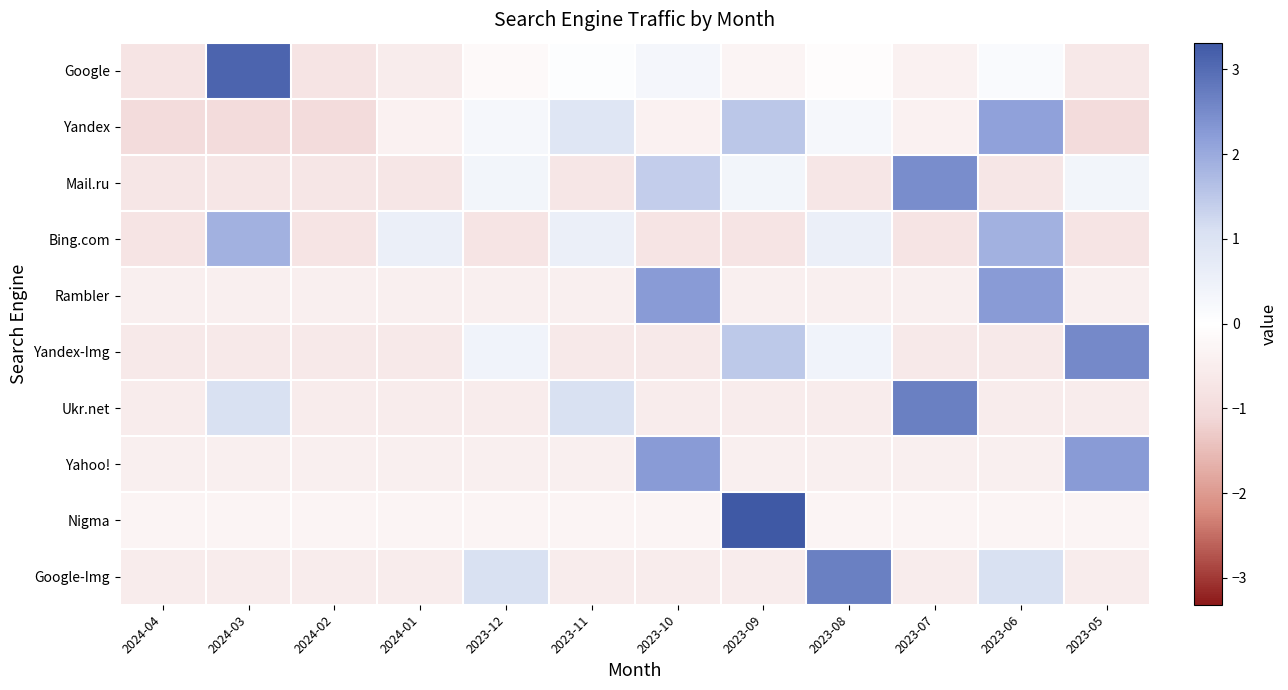

Reading left to right, transcribe all the data shown in this chart.

Google: 2024-04=-0.8	2024-03=3.1	2024-02=-0.8	2024-01=-0.5	2023-12=-0.2	2023-11=0.1	2023-10=0.3	2023-09=-0.3	2023-08=-0.1	2023-07=-0.4	2023-06=0.2	2023-05=-0.6
Yandex: 2024-04=-1.0	2024-03=-1.0	2024-02=-1.0	2024-01=-0.4	2023-12=0.3	2023-11=0.9	2023-10=-0.4	2023-09=1.5	2023-08=0.3	2023-07=-0.4	2023-06=2.1	2023-05=-1.0
Mail.ru: 2024-04=-0.7	2024-03=-0.7	2024-02=-0.7	2024-01=-0.7	2023-12=0.4	2023-11=-0.7	2023-10=1.4	2023-09=0.4	2023-08=-0.7	2023-07=2.5	2023-06=-0.7	2023-05=0.4
Bing.com: 2024-04=-0.8	2024-03=1.9	2024-02=-0.8	2024-01=0.5	2023-12=-0.8	2023-11=0.5	2023-10=-0.8	2023-09=-0.8	2023-08=0.5	2023-07=-0.8	2023-06=1.9	2023-05=-0.8
Rambler: 2024-04=-0.4	2024-03=-0.4	2024-02=-0.4	2024-01=-0.4	2023-12=-0.4	2023-11=-0.4	2023-10=2.2	2023-09=-0.4	2023-08=-0.4	2023-07=-0.4	2023-06=2.2	2023-05=-0.4
Yandex-Img: 2024-04=-0.6	2024-03=-0.6	2024-02=-0.6	2024-01=-0.6	2023-12=0.4	2023-11=-0.6	2023-10=-0.6	2023-09=1.5	2023-08=0.4	2023-07=-0.6	2023-06=-0.6	2023-05=2.5
Ukr.net: 2024-04=-0.5	2024-03=1.1	2024-02=-0.5	2024-01=-0.5	2023-12=-0.5	2023-11=1.1	2023-10=-0.5	2023-09=-0.5	2023-08=-0.5	2023-07=2.7	2023-06=-0.5	2023-05=-0.5
Yahoo!: 2024-04=-0.4	2024-03=-0.4	2024-02=-0.4	2024-01=-0.4	2023-12=-0.4	2023-11=-0.4	2023-10=2.2	2023-09=-0.4	2023-08=-0.4	2023-07=-0.4	2023-06=-0.4	2023-05=2.2
Nigma: 2024-04=-0.3	2024-03=-0.3	2024-02=-0.3	2024-01=-0.3	2023-12=-0.3	2023-11=-0.3	2023-10=-0.3	2023-09=3.3	2023-08=-0.3	2023-07=-0.3	2023-06=-0.3	2023-05=-0.3
Google-Img: 2024-04=-0.5	2024-03=-0.5	2024-02=-0.5	2024-01=-0.5	2023-12=1.1	2023-11=-0.5	2023-10=-0.5	2023-09=-0.5	2023-08=2.7	2023-07=-0.5	2023-06=1.1	2023-05=-0.5